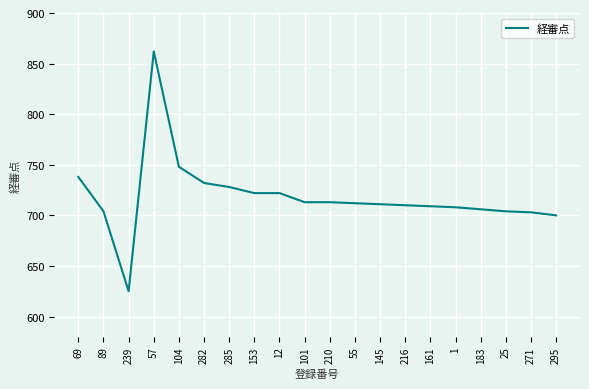

Approximately how many times larger is the value at 239 compared to 295?

0.9